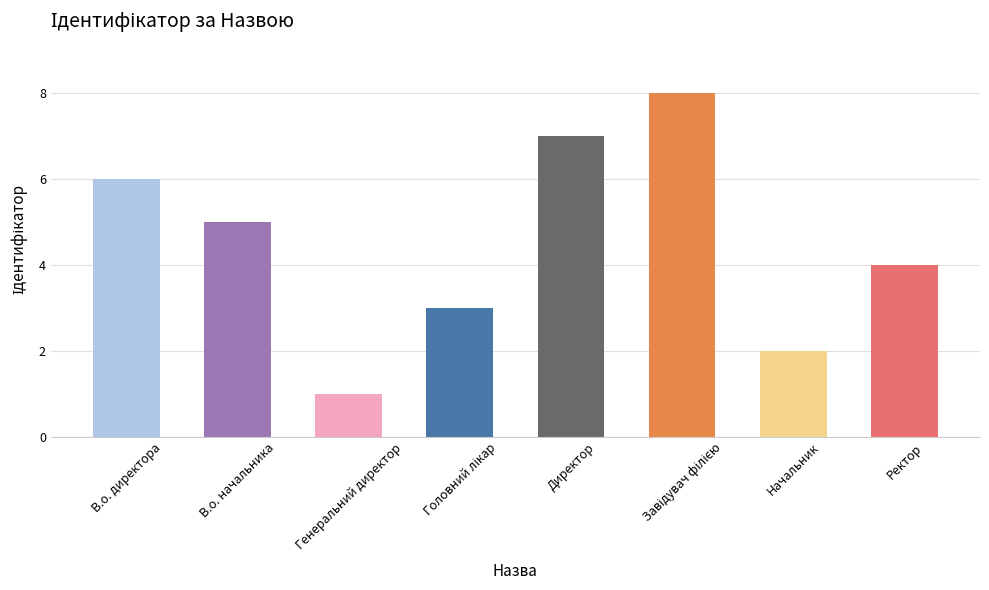

What is the smallest value displayed?

1